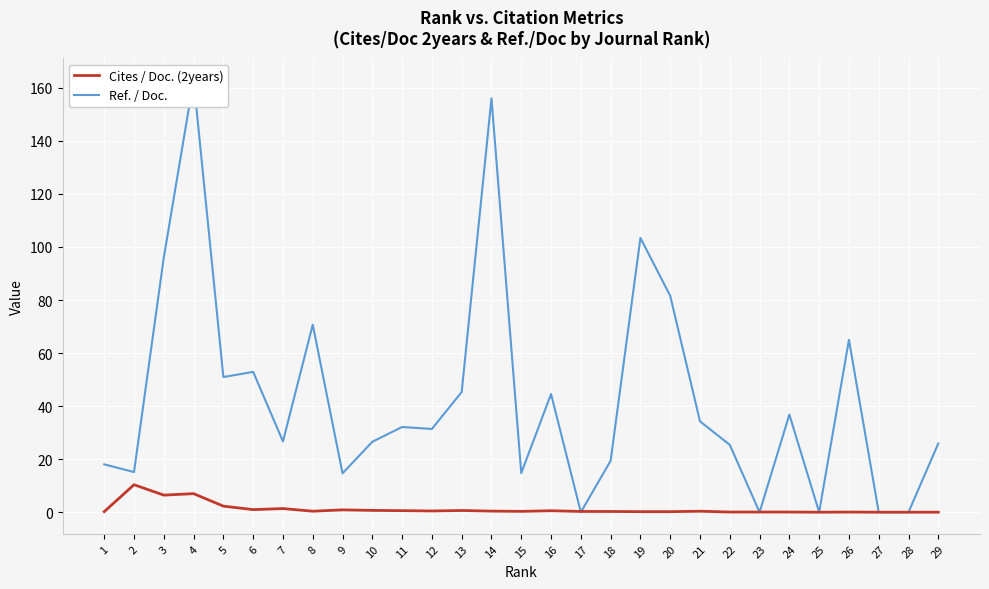

List the series in order of their peak value, highest first.

Ref. / Doc., Cites / Doc. (2years)